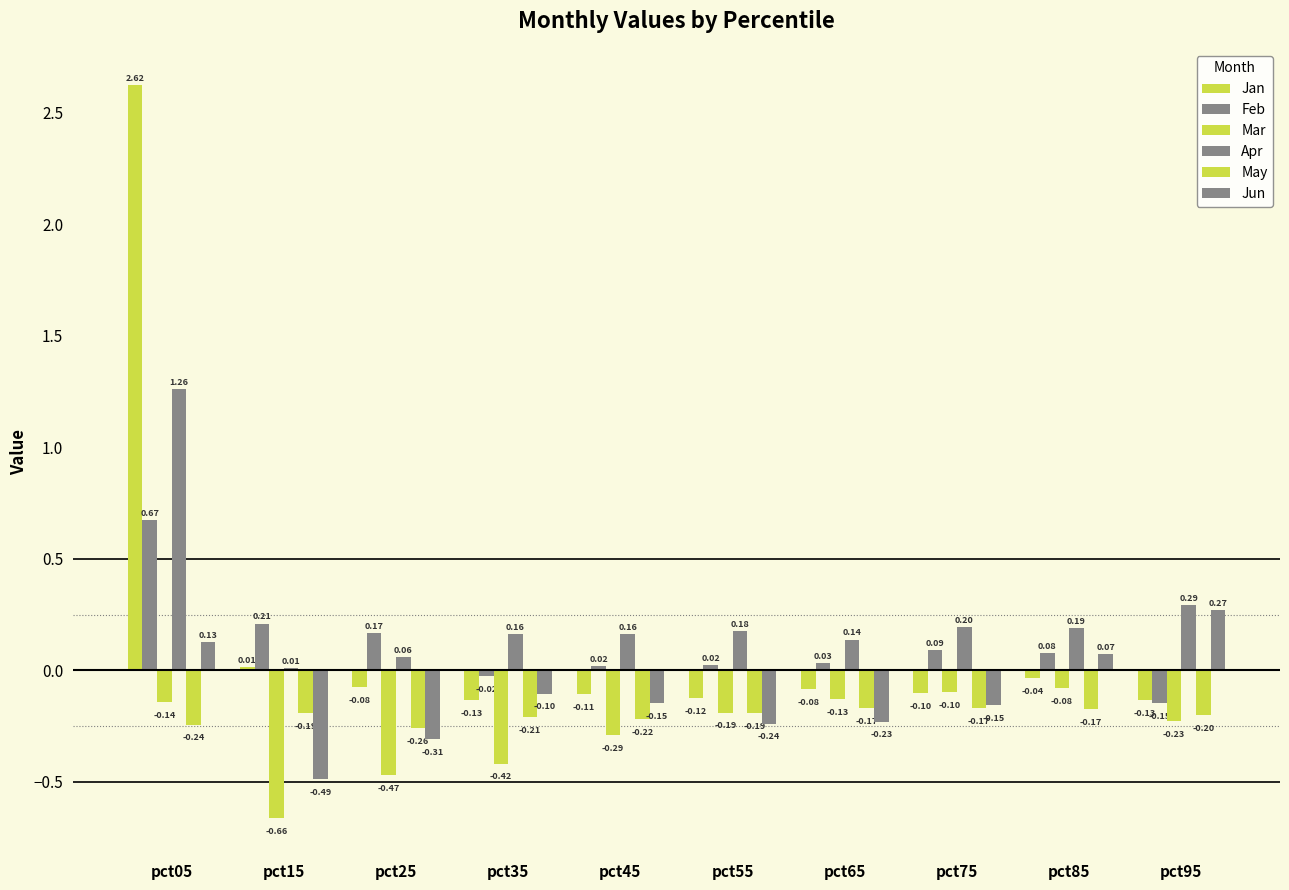

Reading left to right, list all the values displayed in this chart.

Jan: 2.6	0.0	-0.1	-0.1	-0.1	-0.1	-0.1	-0.1	-0.0	-0.1
Feb: 0.7	0.2	0.2	-0.0	0.0	0.0	0.0	0.1	0.1	-0.1
Mar: -0.1	-0.7	-0.5	-0.4	-0.3	-0.2	-0.1	-0.1	-0.1	-0.2
Apr: 1.3	0.0	0.1	0.2	0.2	0.2	0.1	0.2	0.2	0.3
May: -0.2	-0.2	-0.3	-0.2	-0.2	-0.2	-0.2	-0.2	-0.2	-0.2
Jun: 0.1	-0.5	-0.3	-0.1	-0.1	-0.2	-0.2	-0.2	0.1	0.3